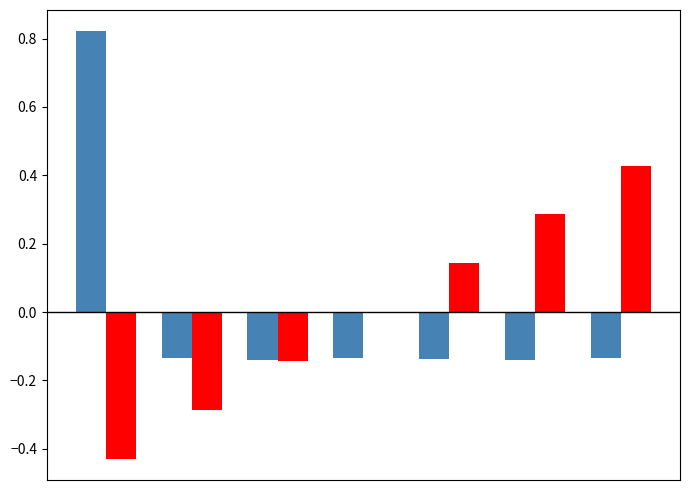

Count the number of categories in the chart.

7